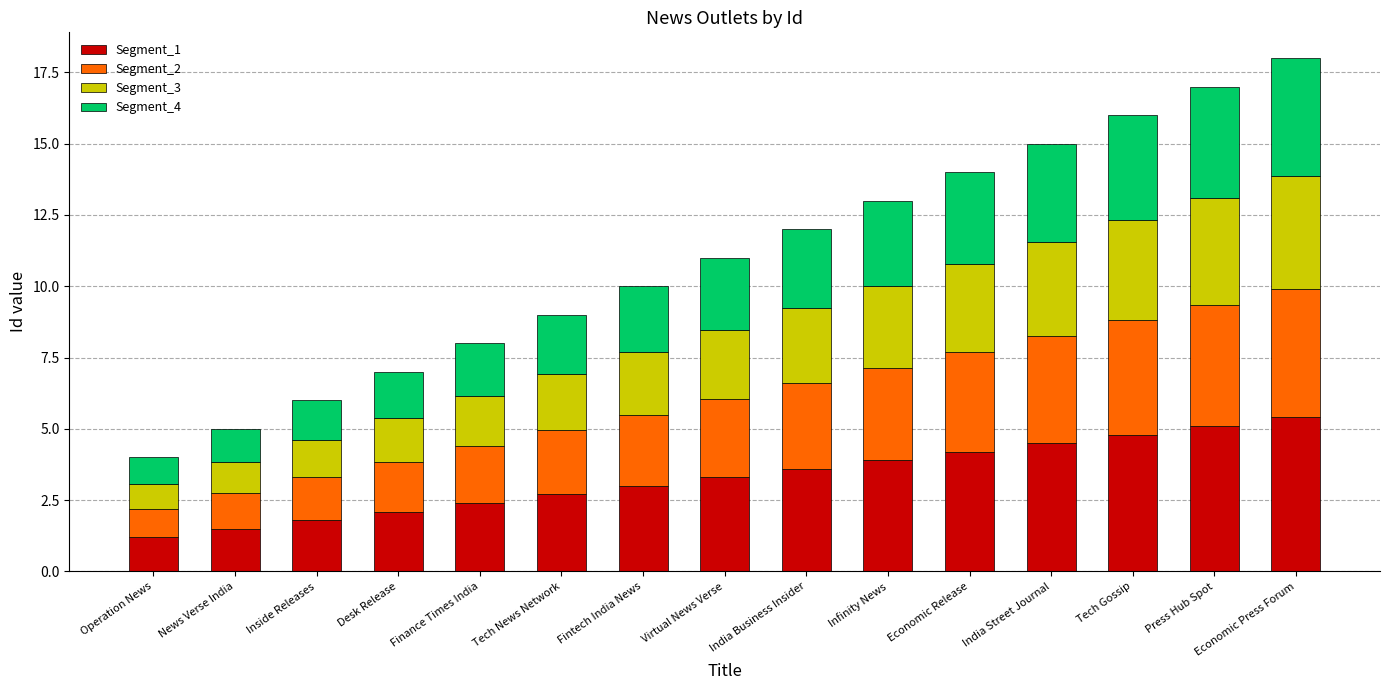

The Segment_1 series shows 6.6 at Economic Release. True or false?

False